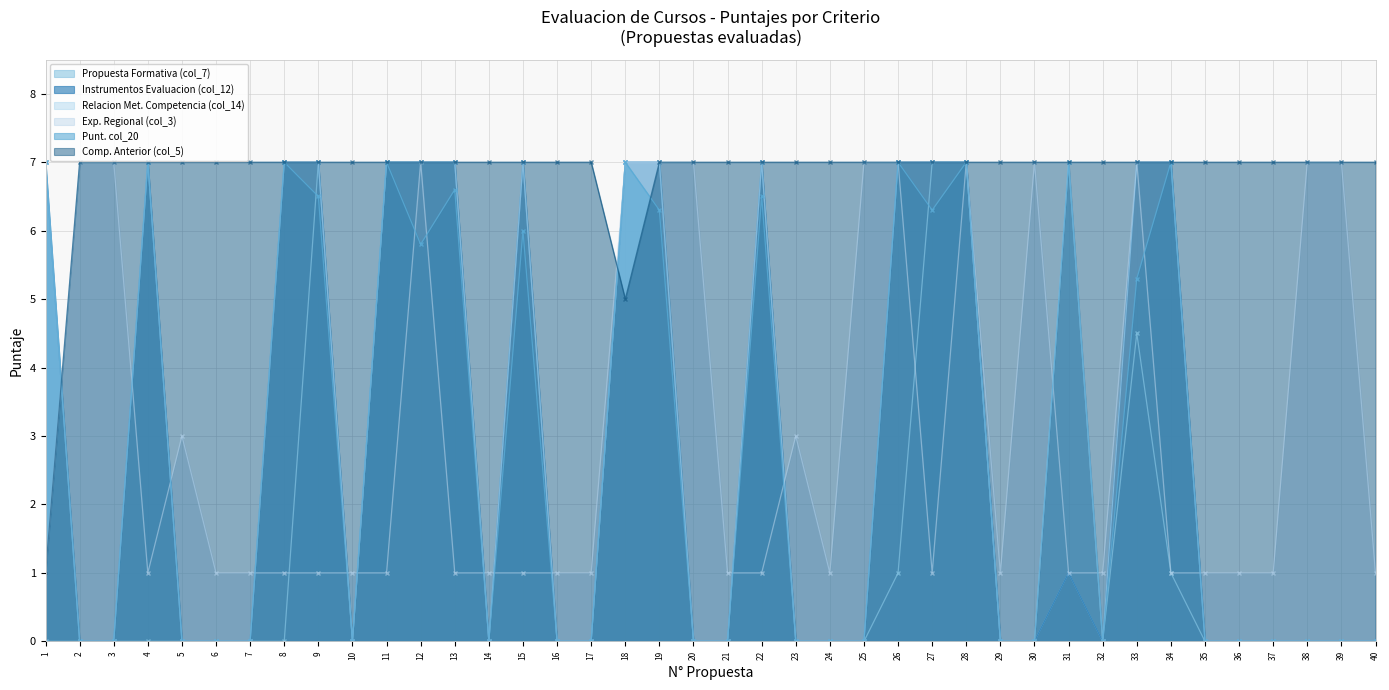

Which series changed the most between 6 and 36?

Propuesta Formativa (col_7)